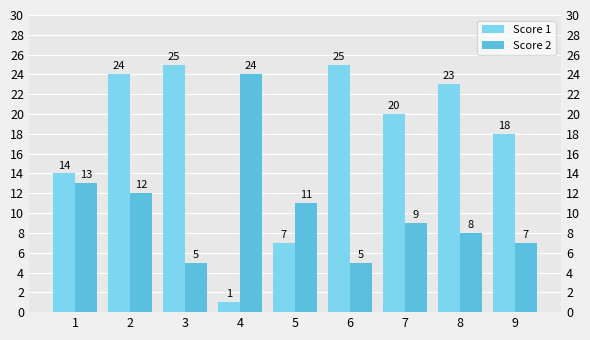

Reading left to right, what are all the values shown in this chart?

Score 1: 1=14	2=24	3=25	4=1	5=7	6=25	7=20	8=23	9=18
Score 2: 1=13	2=12	3=5	4=24	5=11	6=5	7=9	8=8	9=7